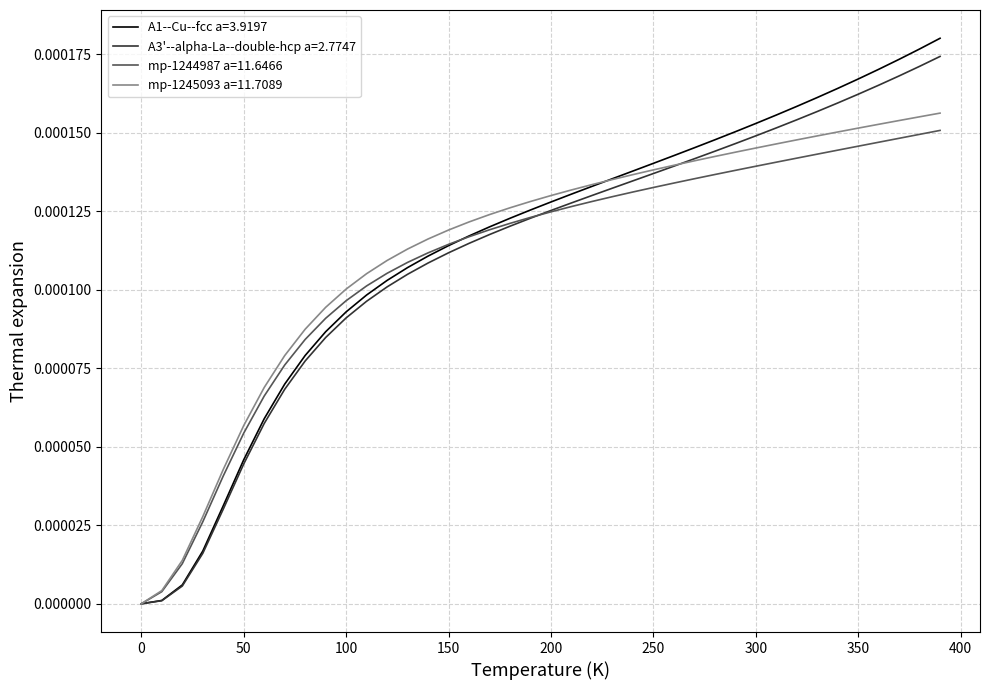

Which series has the widest spread of values?

A1--Cu--fcc a=3.9197